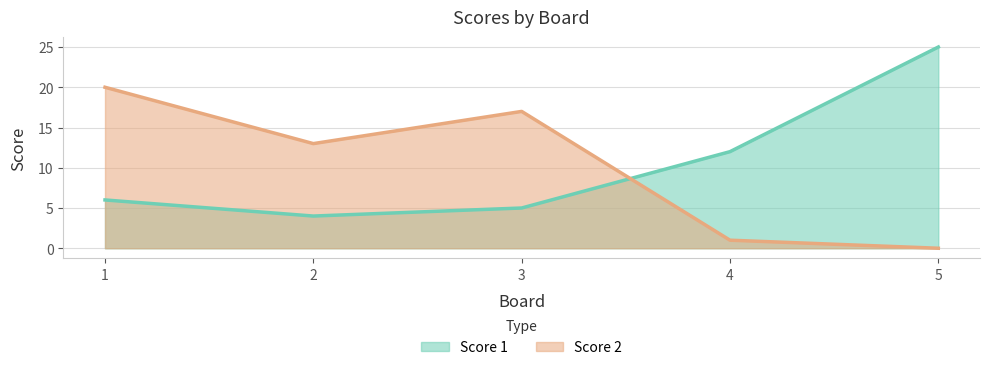

Which series changed the most between 2 and 3?

Score 2